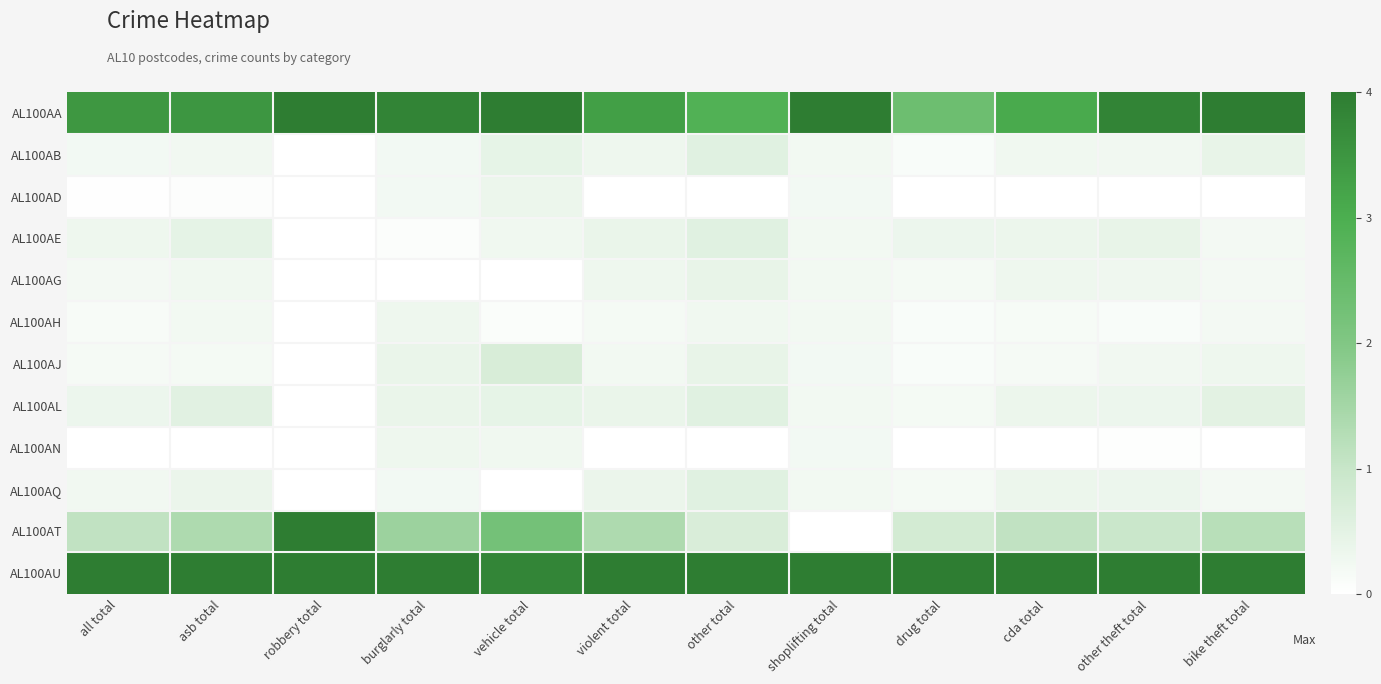

Between vehicle total and cda total, which series saw the biggest shift?

AL100AT